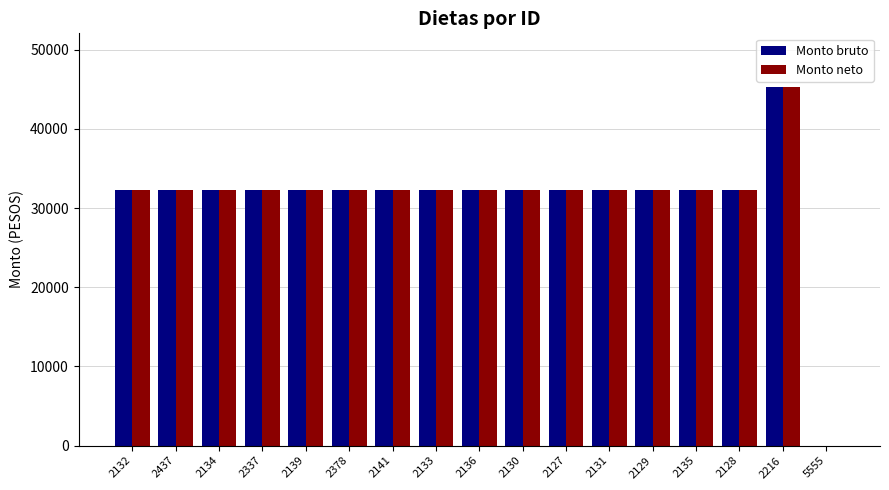

At which label does Monto neto reach its peak?

2216